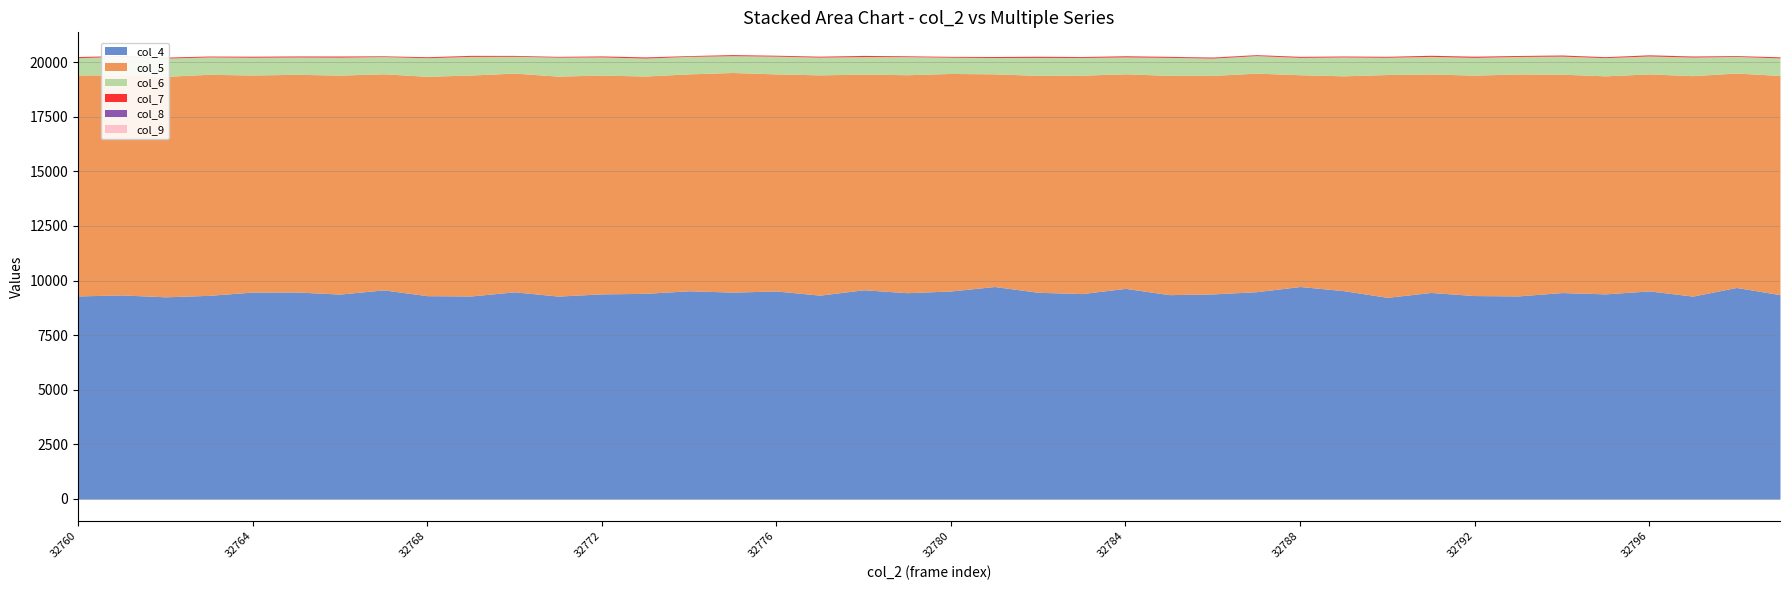

What is the difference between the col_7 values at 32779 and 32798?

2